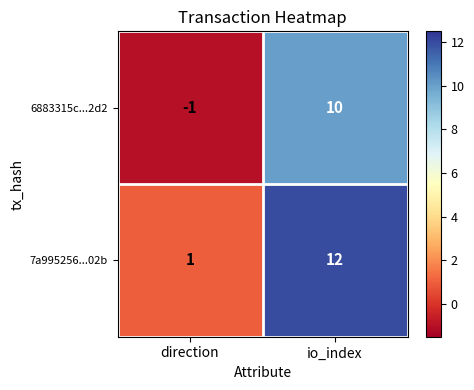

What is the sum of the 7a995256...02b values at direction and io_index?

13